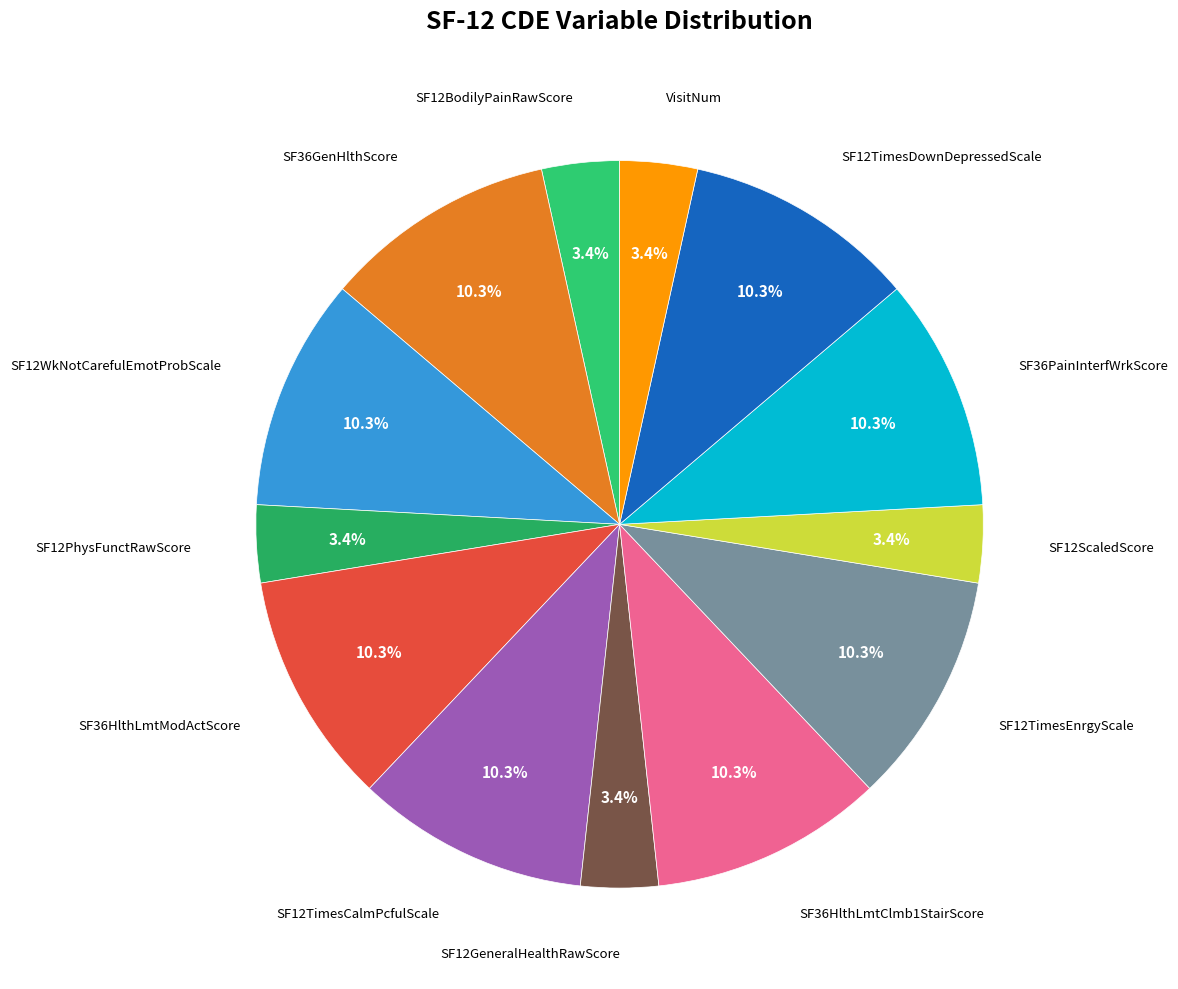

How many segments does this pie chart have?

13